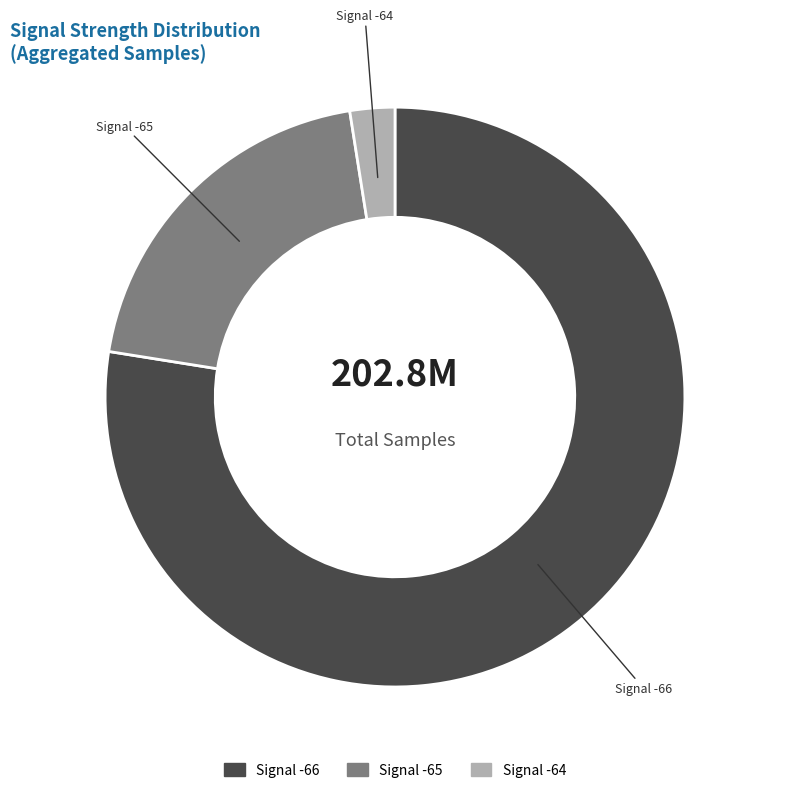

Count the number of slices in the pie.

3